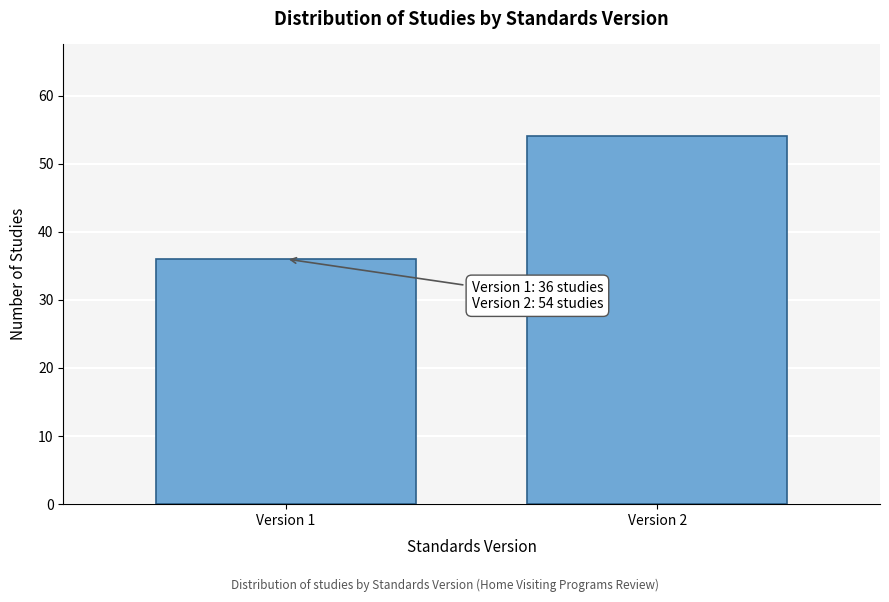

Reading right to left, list all the values displayed in this chart.

Version 2=54	Version 1=36